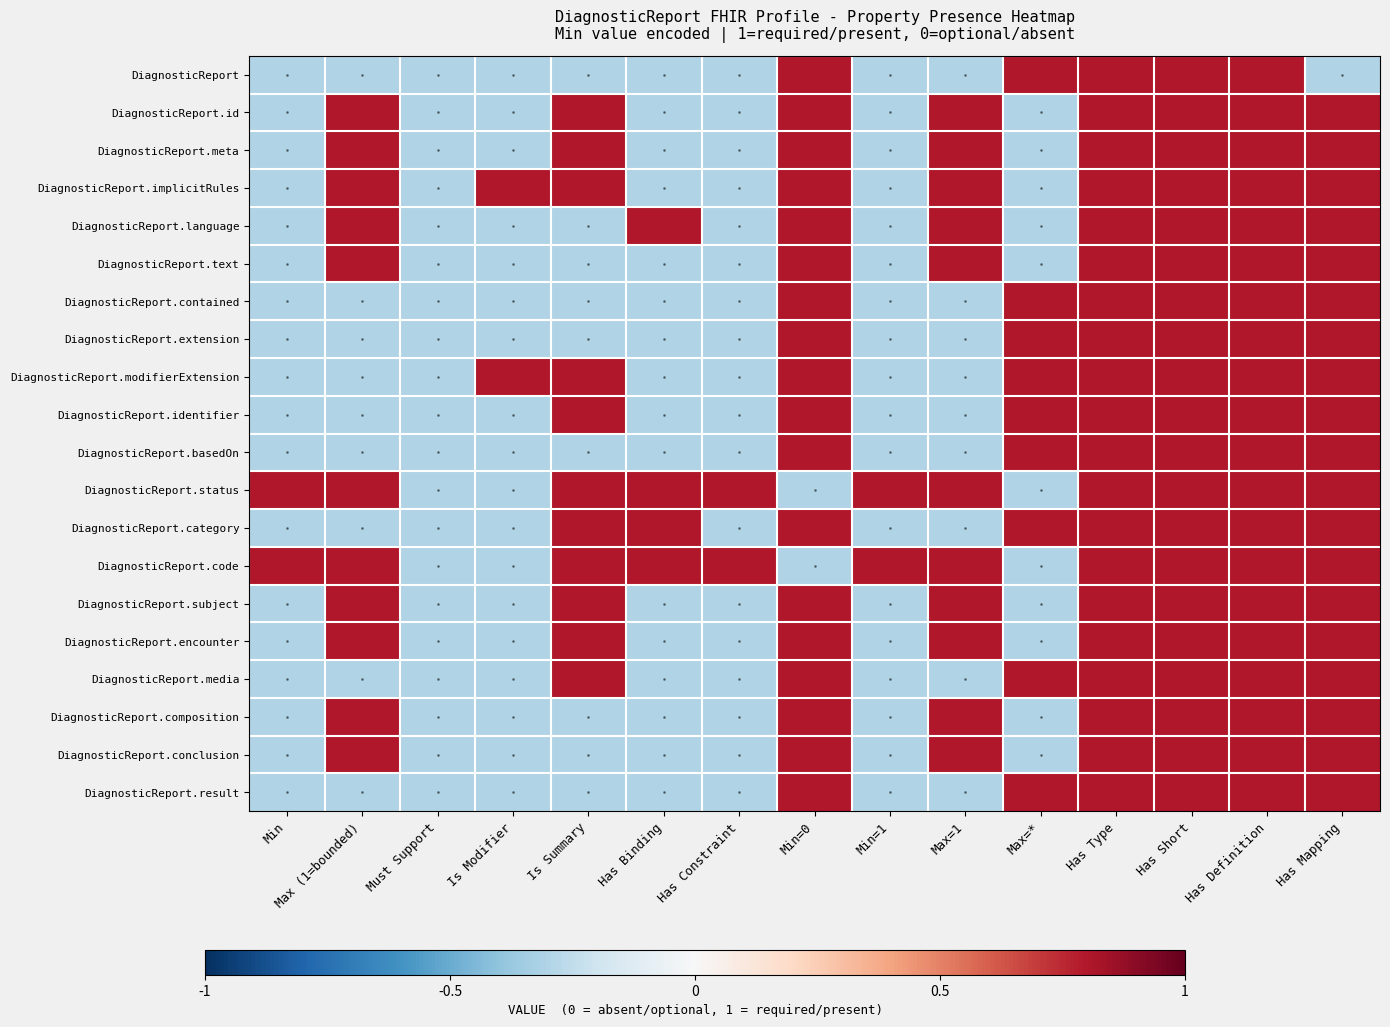

Rank the series at Min from lowest to highest value.

DiagnosticReport, DiagnosticReport.id, DiagnosticReport.meta, DiagnosticReport.implicitRules, DiagnosticReport.language, DiagnosticReport.text, DiagnosticReport.contained, DiagnosticReport.extension, DiagnosticReport.modifierExtension, DiagnosticReport.identifier, DiagnosticReport.basedOn, DiagnosticReport.category, DiagnosticReport.subject, DiagnosticReport.encounter, DiagnosticReport.media, DiagnosticReport.composition, DiagnosticReport.conclusion, DiagnosticReport.result, DiagnosticReport.status, DiagnosticReport.code